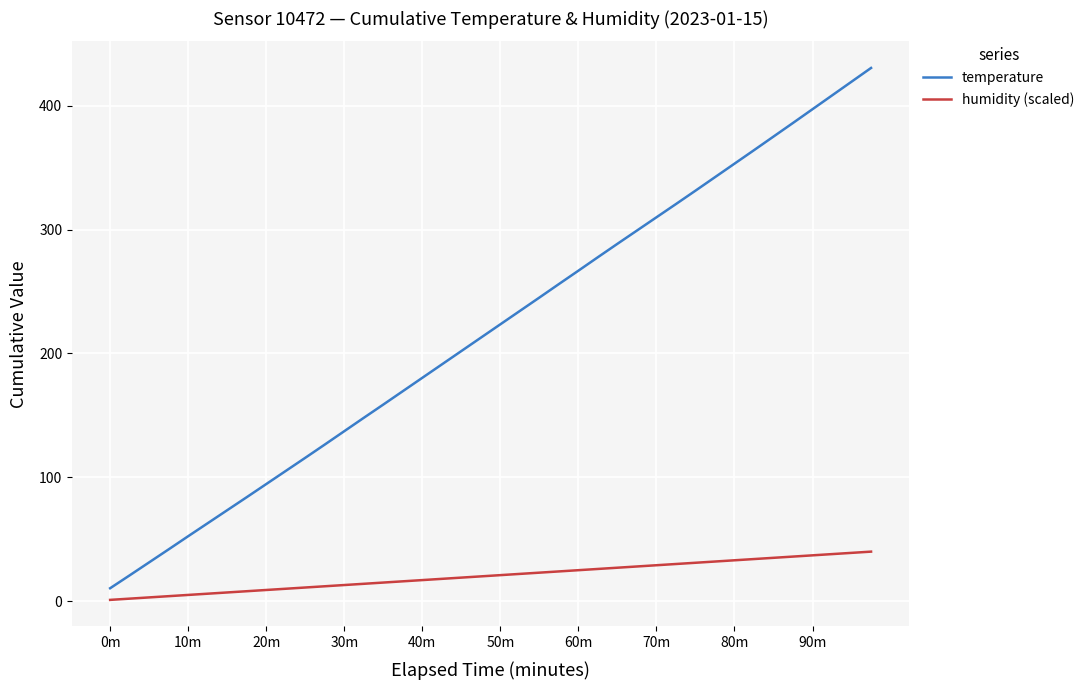

What is the greatest value displayed?

430.5